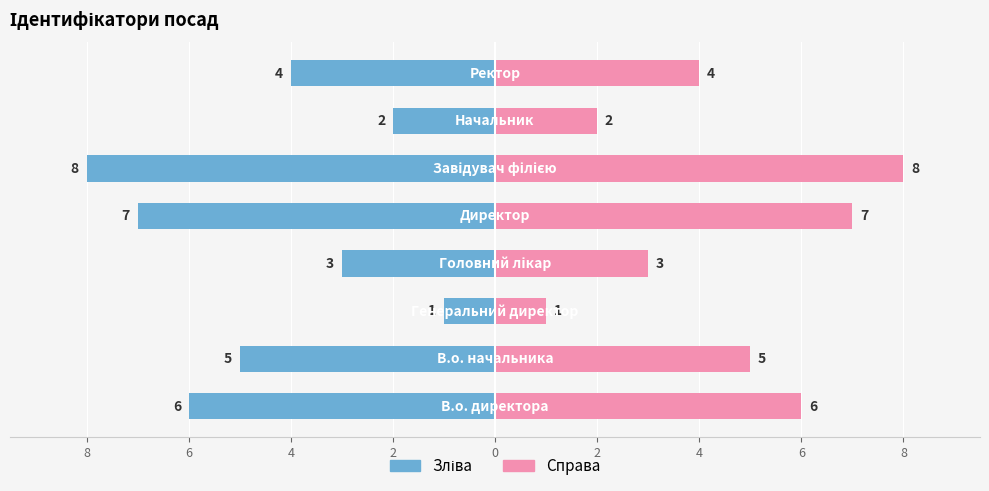

How many categories are shown in the chart?

8